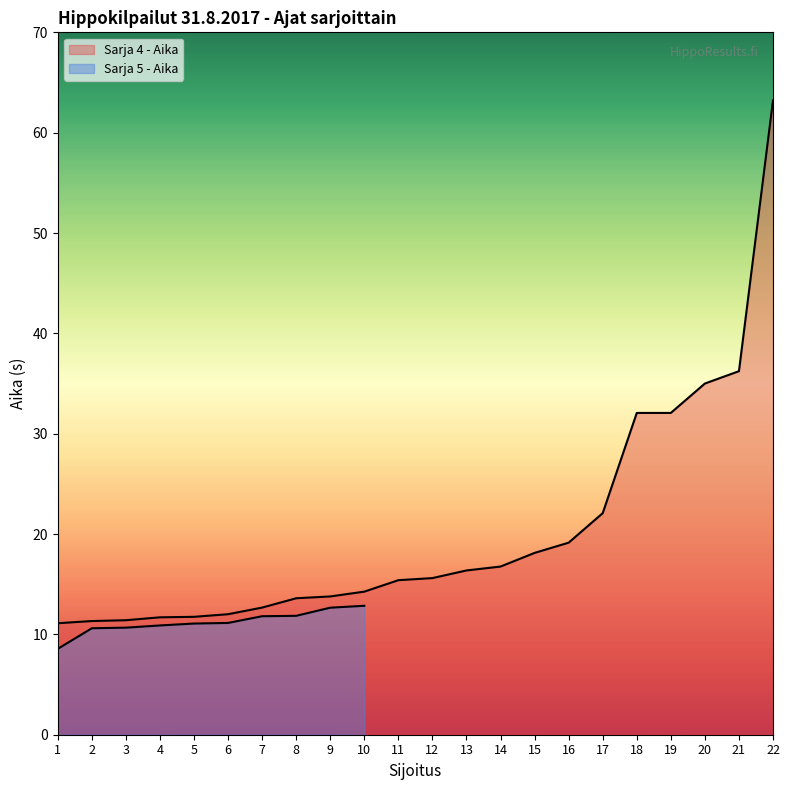

True or false: the data shows 11.8 at 5.

True